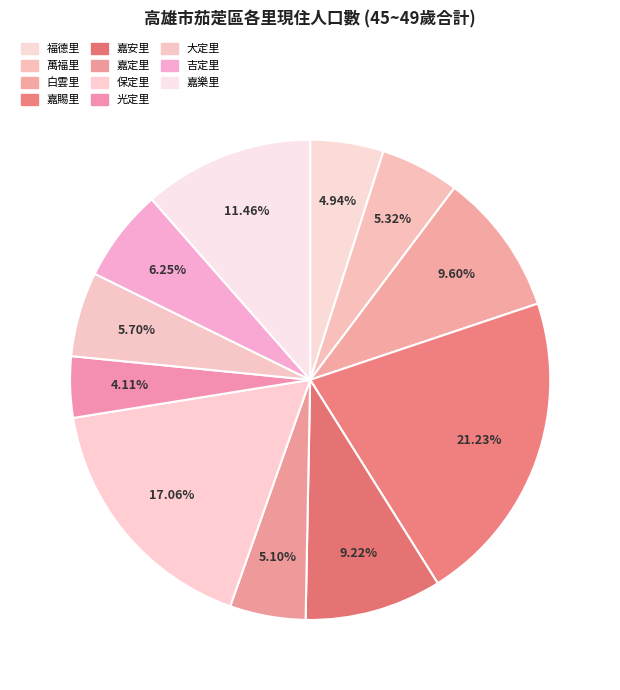

The 吉定里 slice represents 6% of the pie. True or false?

True